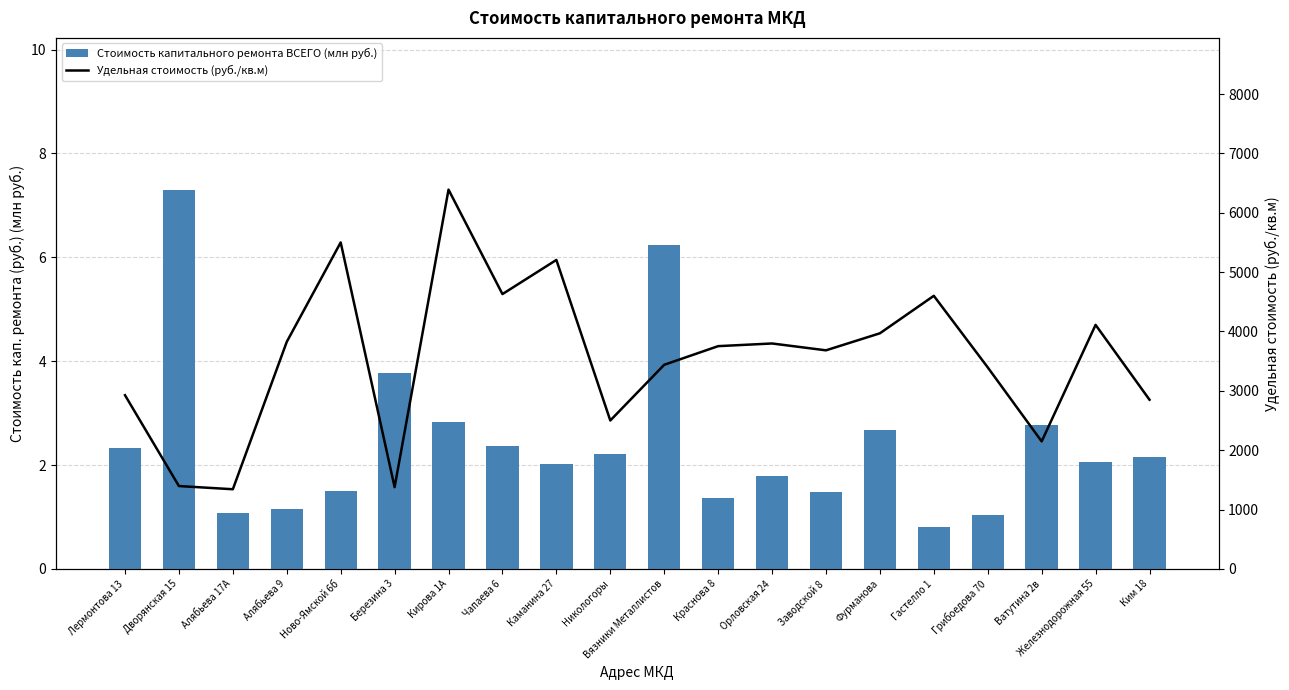

Is the value of Стоимость капитального ремонта ВСЕГО (млн руб.) at Орловская 24 greater than the value of Удельная стоимость (руб./кв.м) at Орловская 24?

No